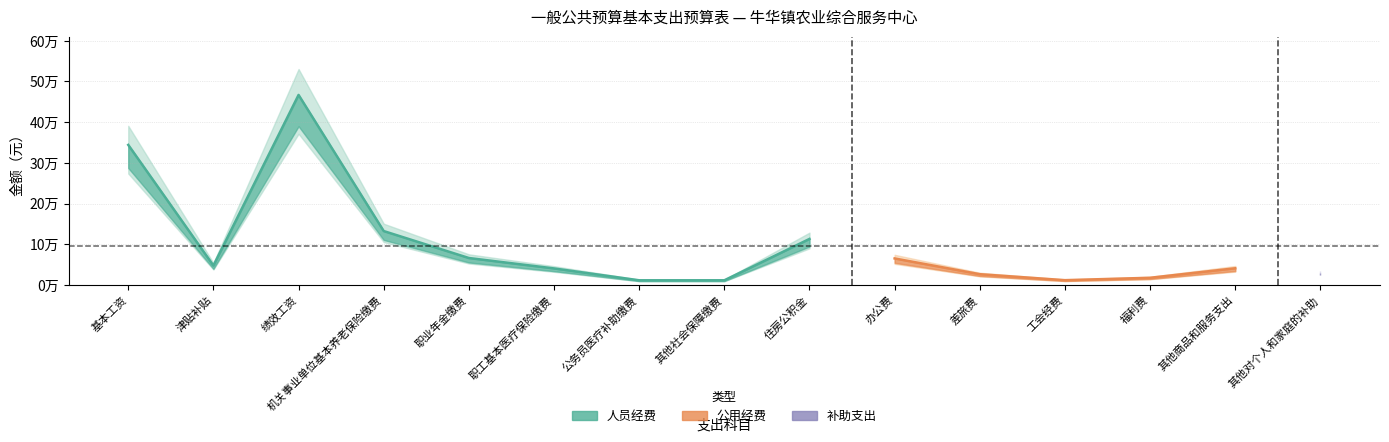

What is the label of the 8th point from the right?

其他社会保障缴费